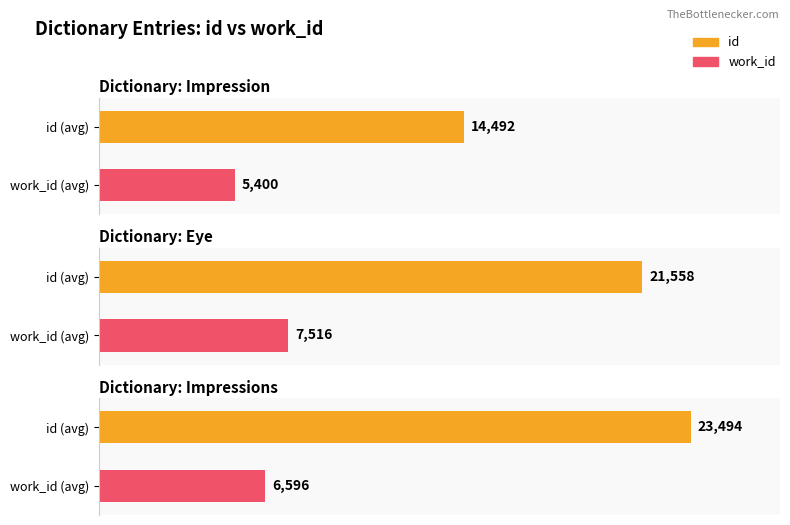

The work_id series shows 7516 at Eye. True or false?

True